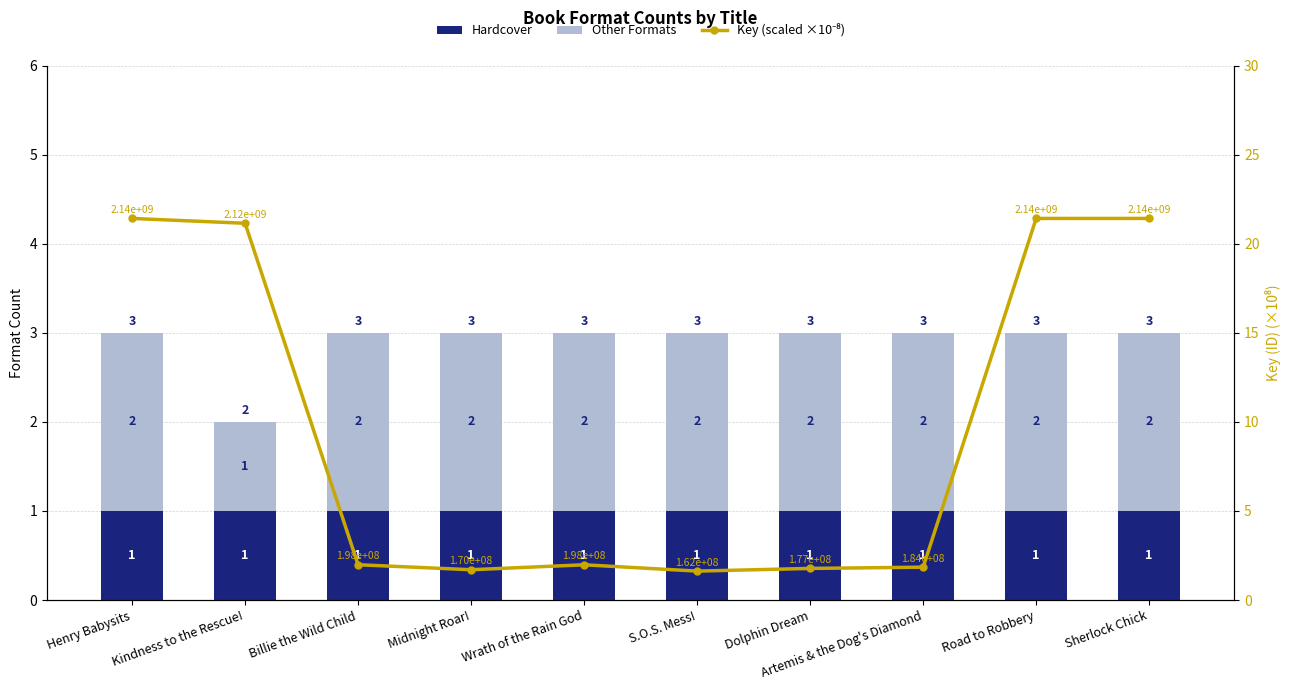

Reading right to left, extract all data points from this chart.

Hardcover: Sherlock Chick=1.0	Road to Robbery=1.0	Artemis & the Dog's Diamond=1.0	Dolphin Dream=1.0	S.O.S. Mess!=1.0	Wrath of the Rain God=1.0	Midnight Roar!=1.0	Billie the Wild Child=1.0	Kindness to the Rescue!=1.0	Henry Babysits=1.0
Other Formats: Sherlock Chick=2.0	Road to Robbery=2.0	Artemis & the Dog's Diamond=2.0	Dolphin Dream=2.0	S.O.S. Mess!=2.0	Wrath of the Rain God=2.0	Midnight Roar!=2.0	Billie the Wild Child=2.0	Kindness to the Rescue!=1.0	Henry Babysits=2.0
Key (scaled ×10⁻⁸): Sherlock Chick=21.4	Road to Robbery=21.4	Artemis & the Dog's Diamond=1.8	Dolphin Dream=1.8	S.O.S. Mess!=1.6	Wrath of the Rain God=2.0	Midnight Roar!=1.7	Billie the Wild Child=2.0	Kindness to the Rescue!=21.2	Henry Babysits=21.4